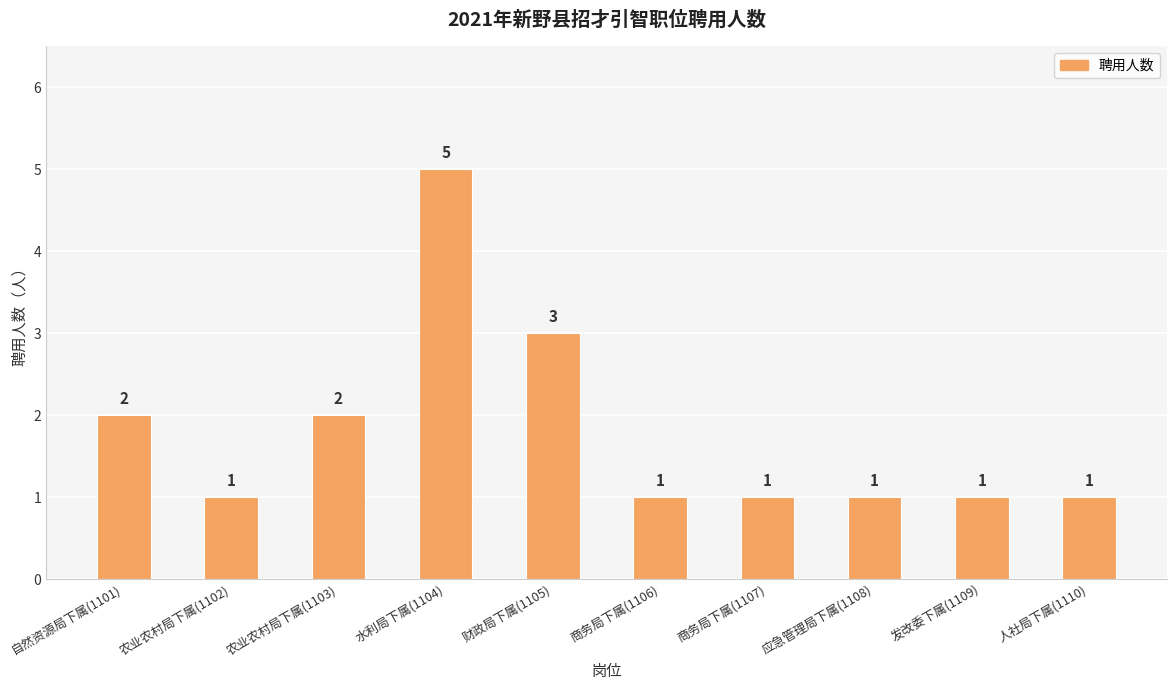

What is the sum of all values?

18